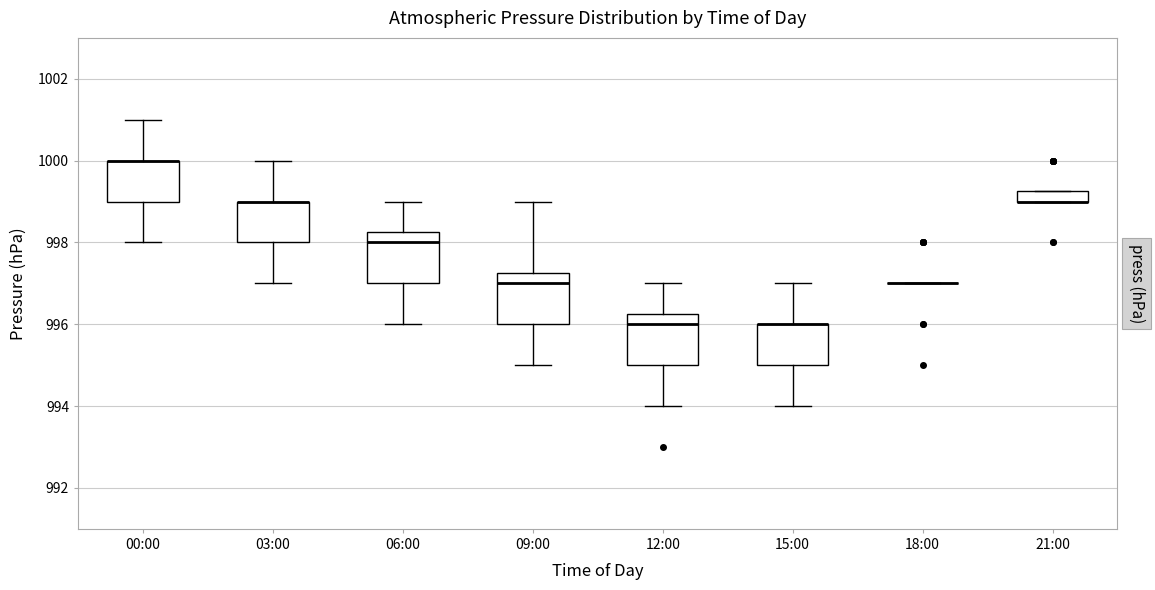

Where is the upper edge of the box for 15:00 on the y-axis? The values are not printed on the chart, so give them approximately, as read against the axis.

996.0